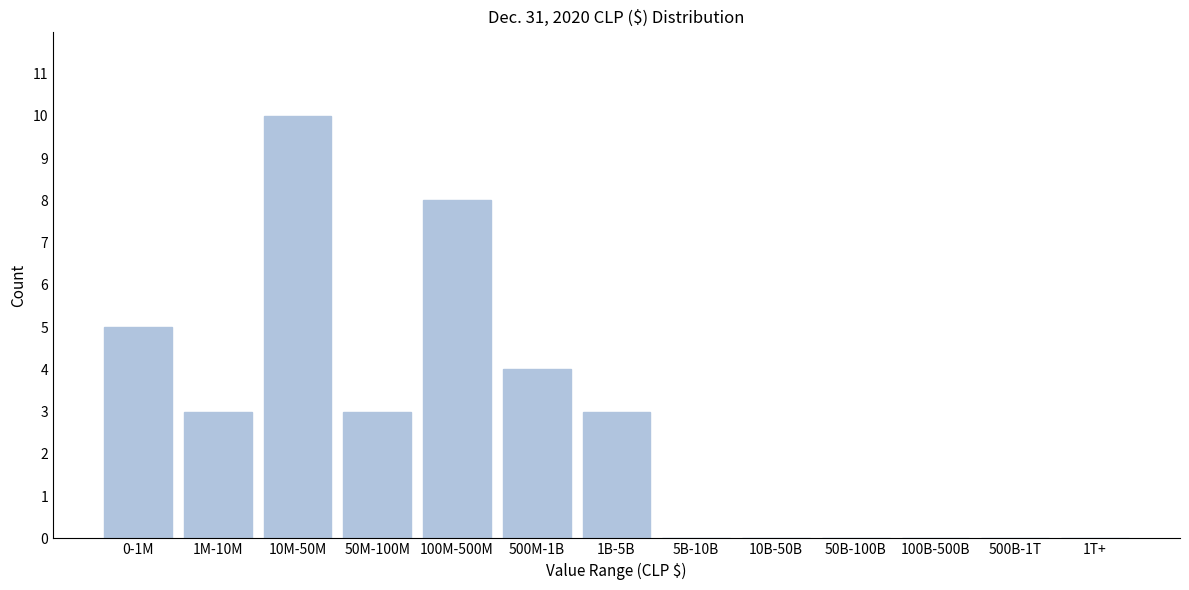

Reading left to right, extract all data points from this chart.

0-1M=5	1M-10M=3	10M-50M=10	50M-100M=3	100M-500M=8	500M-1B=4	1B-5B=3	5B-10B=0	10B-50B=0	50B-100B=0	100B-500B=0	500B-1T=0	1T+=0